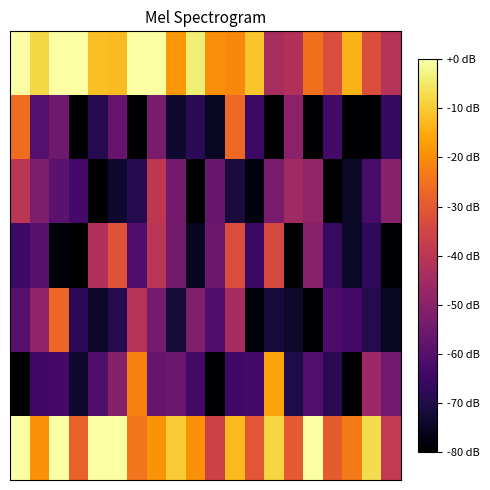

At which category does the chart reach its minimum across all series?

3